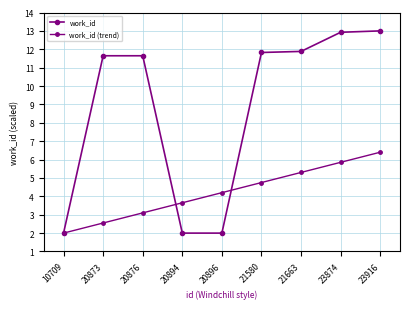

At 20873, list the series in order from smallest to largest.

work_id (trend), work_id